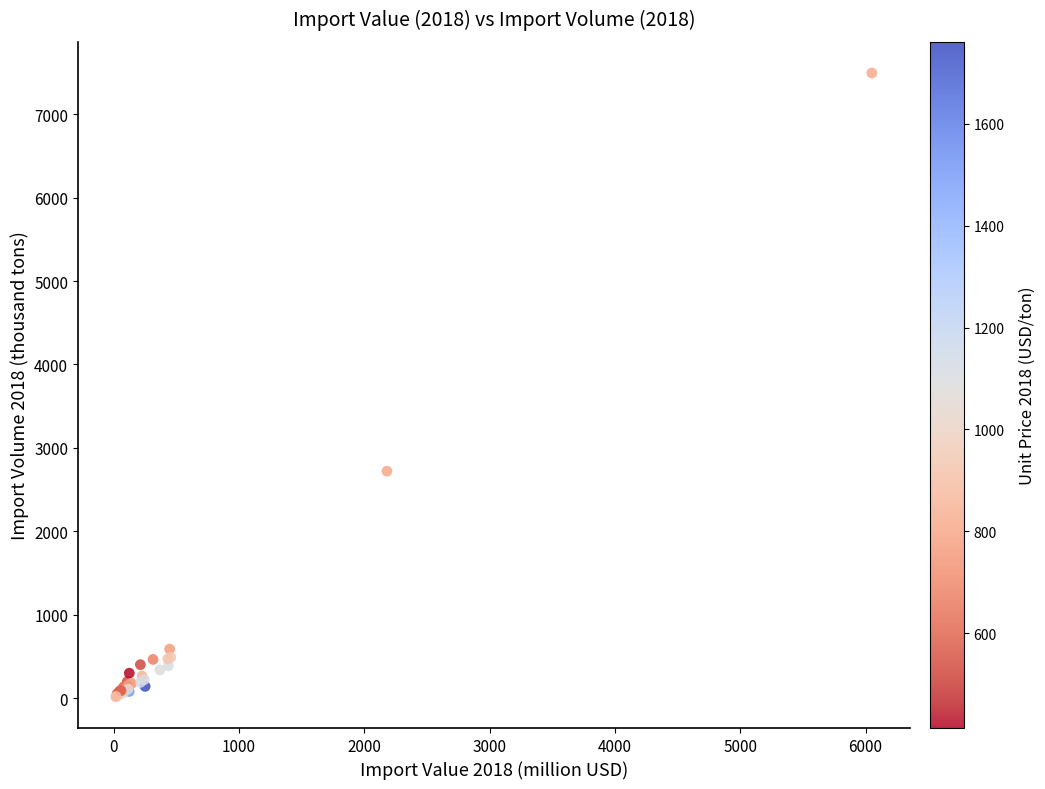

What Y value in the scatter plot is closest to 3754?

2721.4